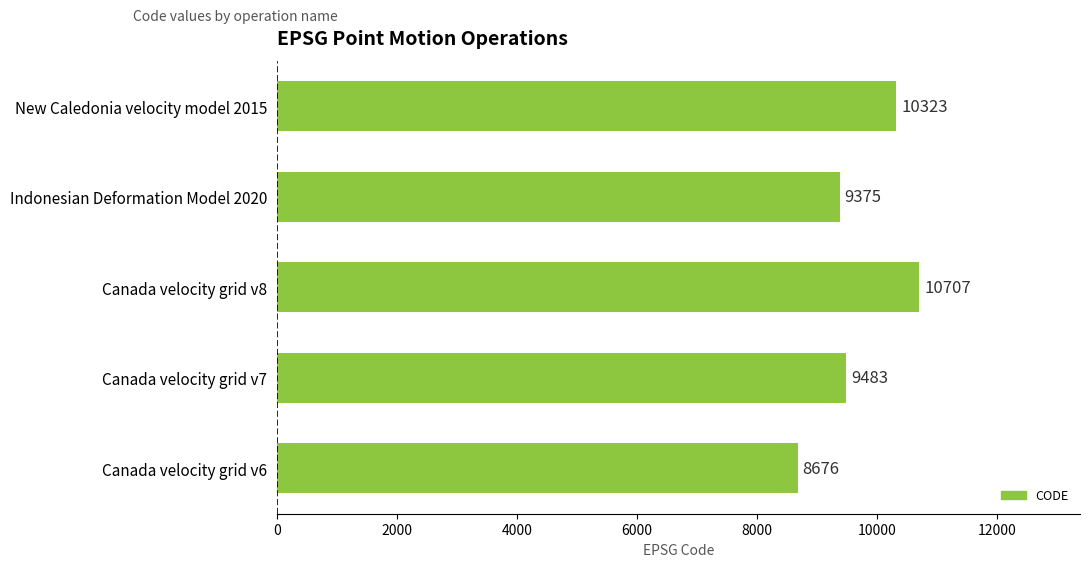

Which has a higher value, Canada velocity grid v8 or Canada velocity grid v7?

Canada velocity grid v8